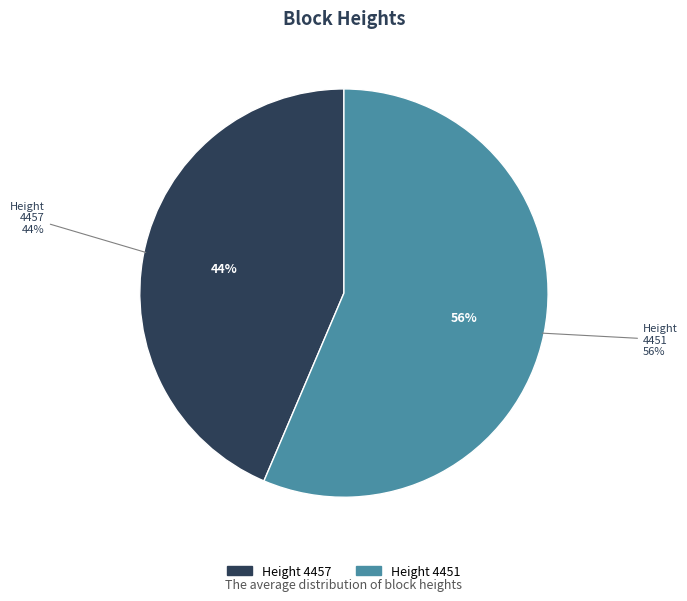

What is the smallest slice in the pie chart?

4457